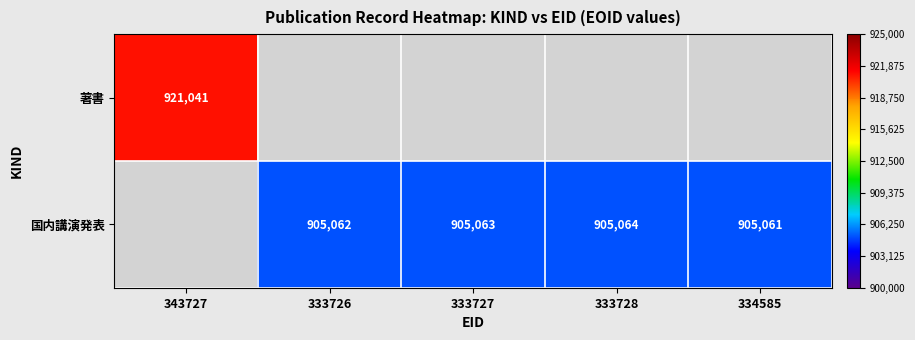

Is it true that 国内講演発表 equals 905062 at 333726?

True